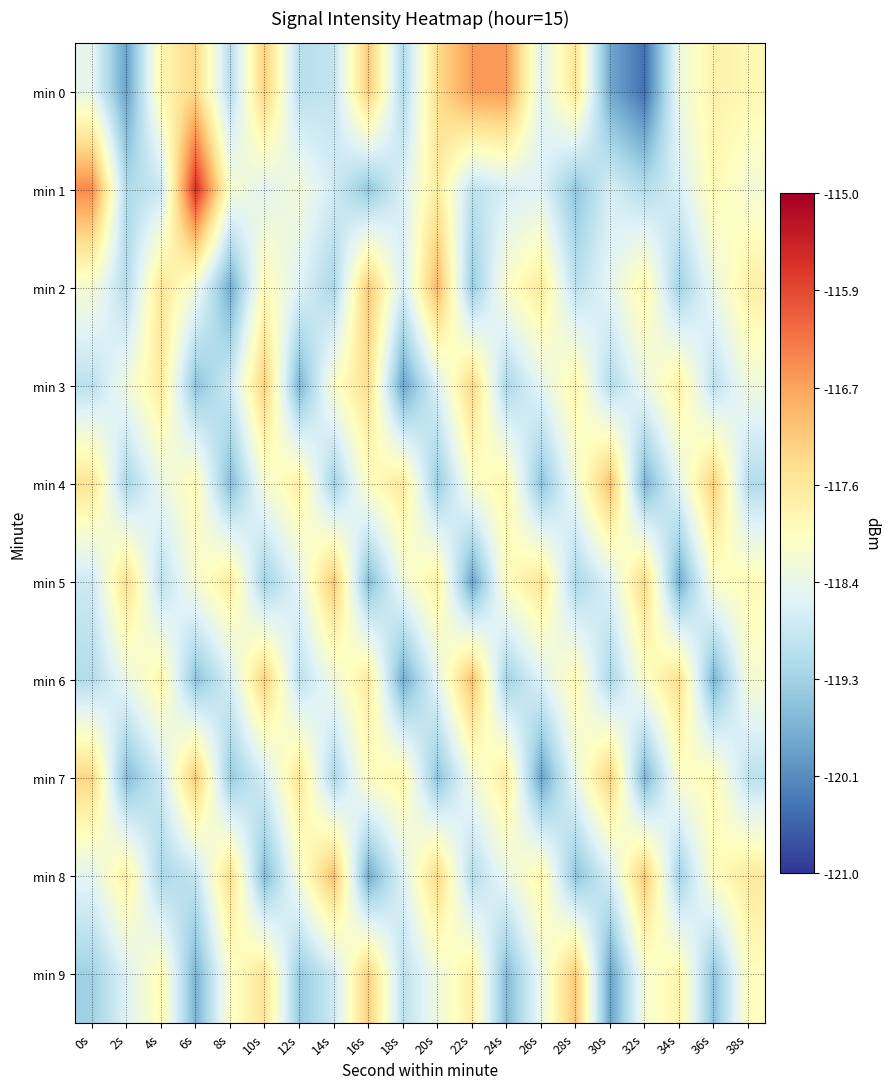

At how many categories does at least one series exceed -119?

20